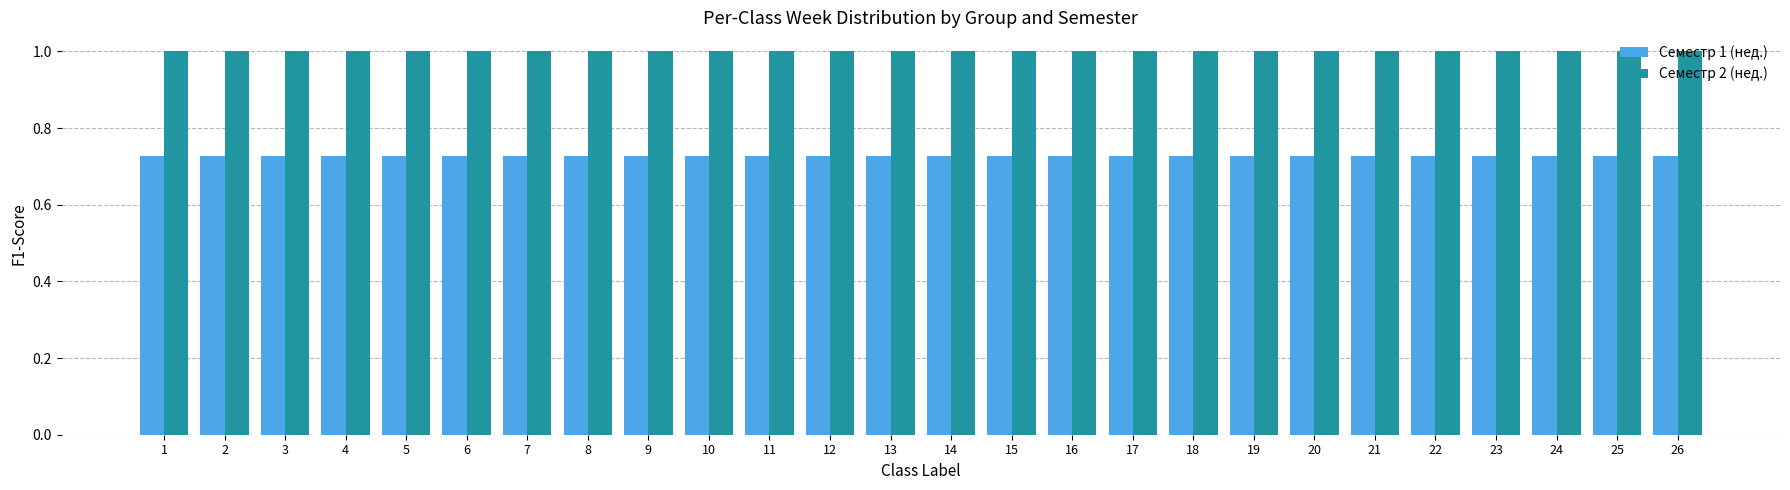

What is the greatest value displayed?

1.0